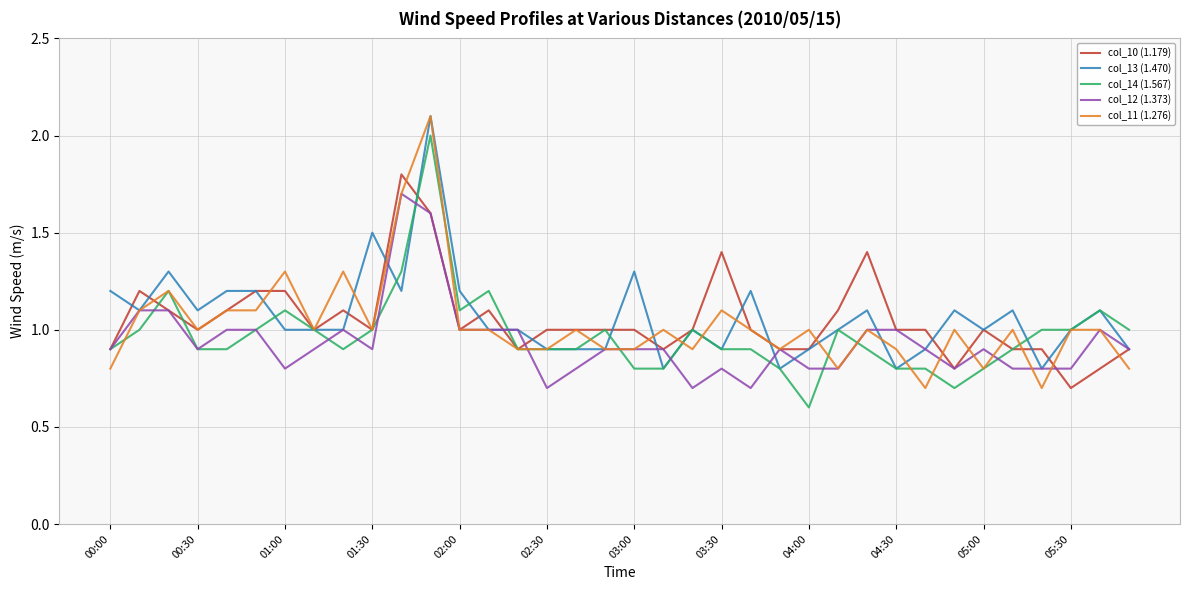

What is the maximum value shown in the chart?

2.1